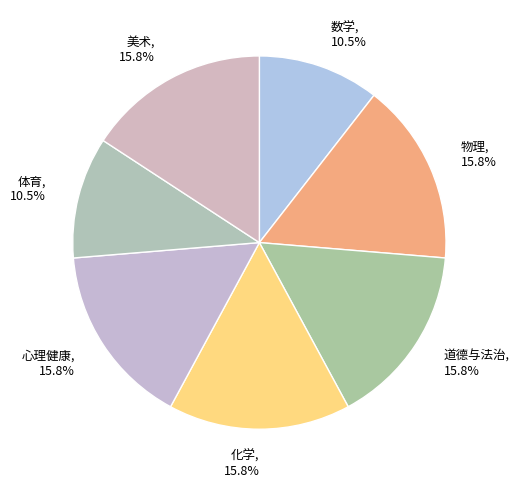

Approximately how many times larger is the value at 体育 compared to 物理?

0.7